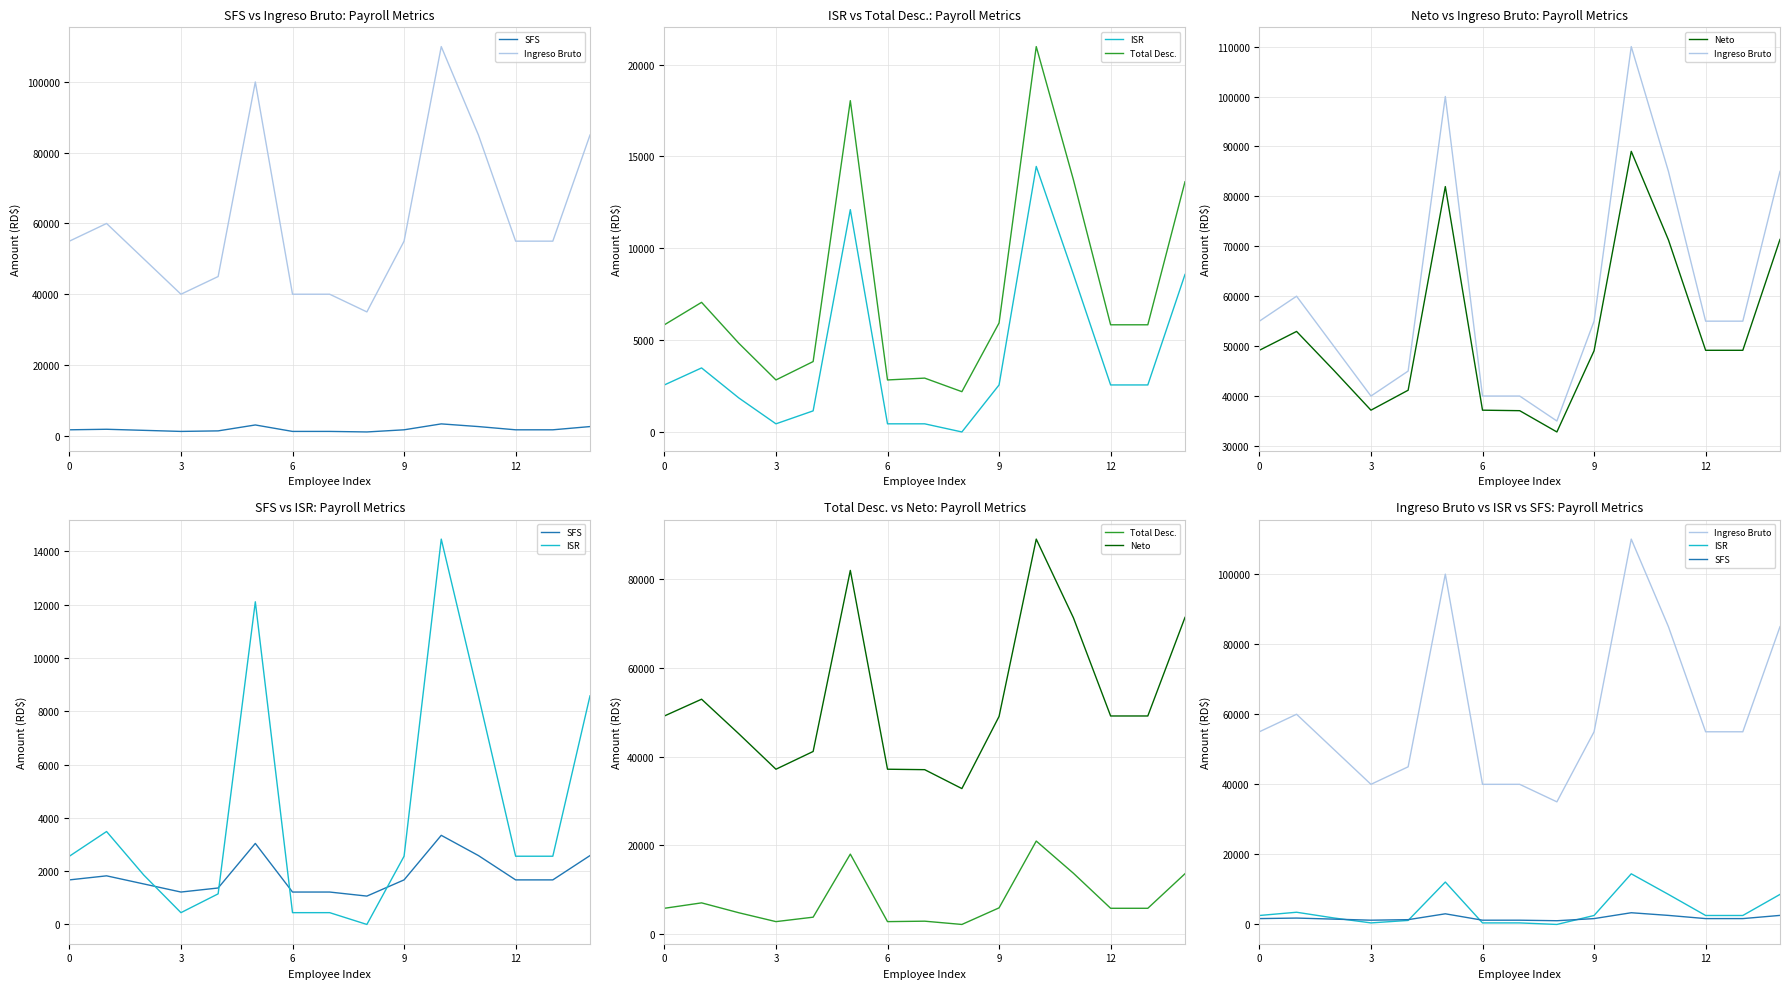

After their last crossing, which series has the higher values: ISR or SFS?

ISR